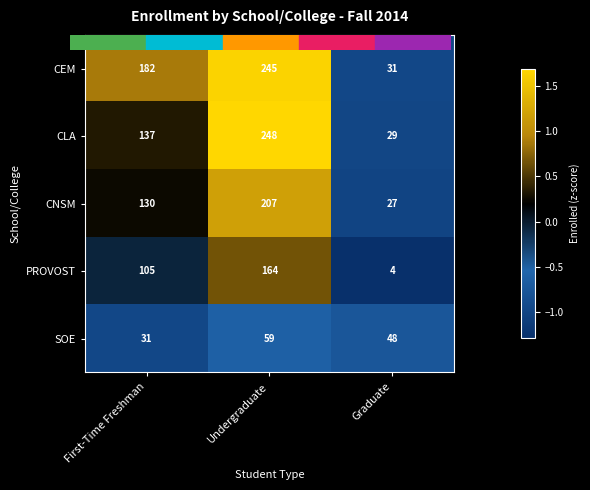

What is the spread (max minus min) of values at Undergraduate?

189